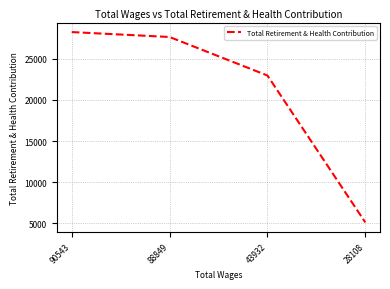

True or false: there are more than 1 points higher than both neighbors.

False